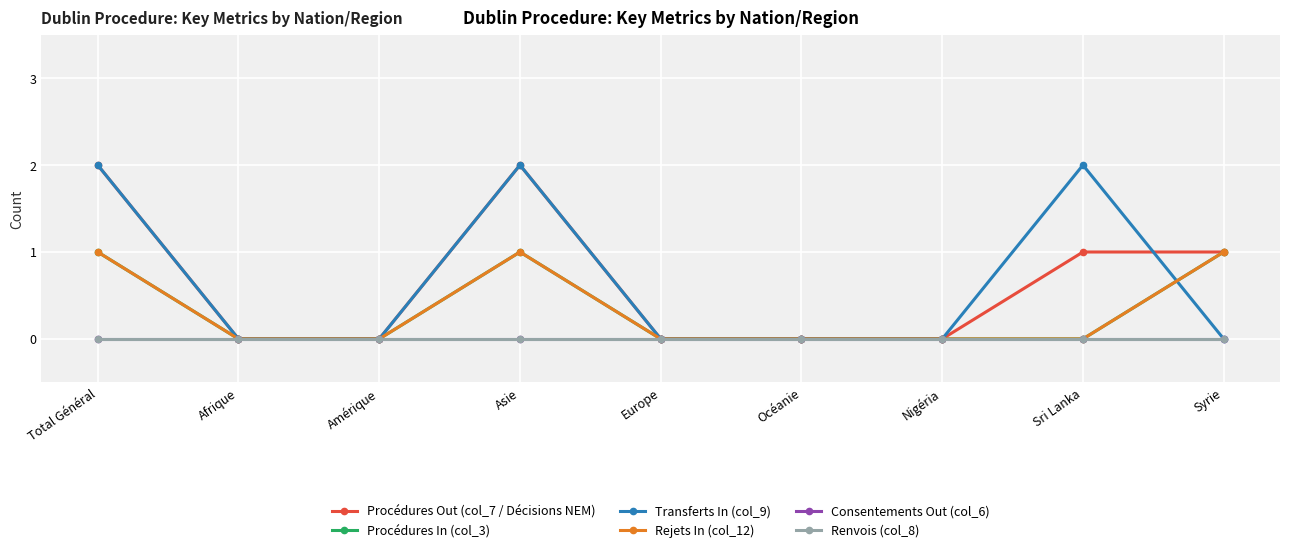

True or false: Procédures Out (col_7 / Décisions NEM) and Rejets In (col_12) cross at least once.

False